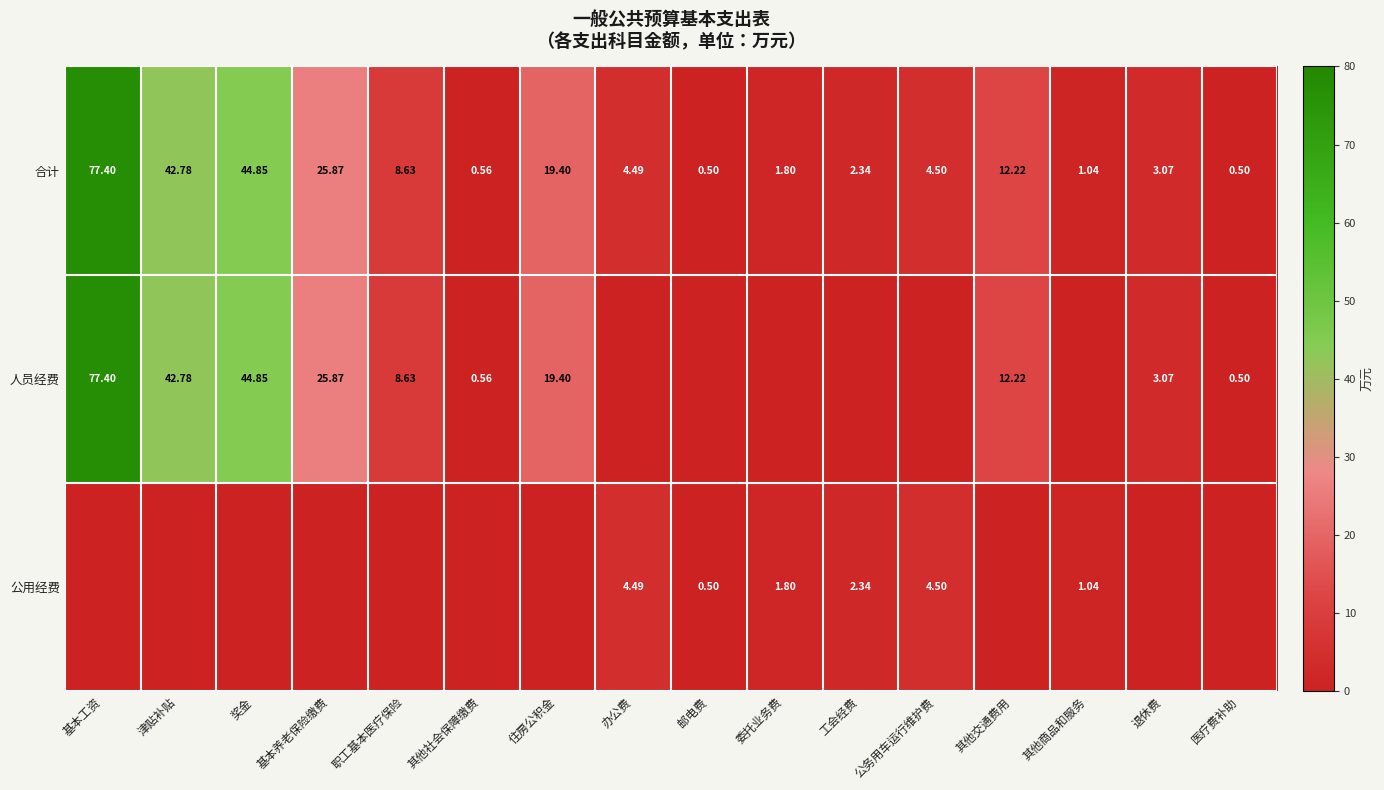

What is the sum of all 合计 values?

250.0